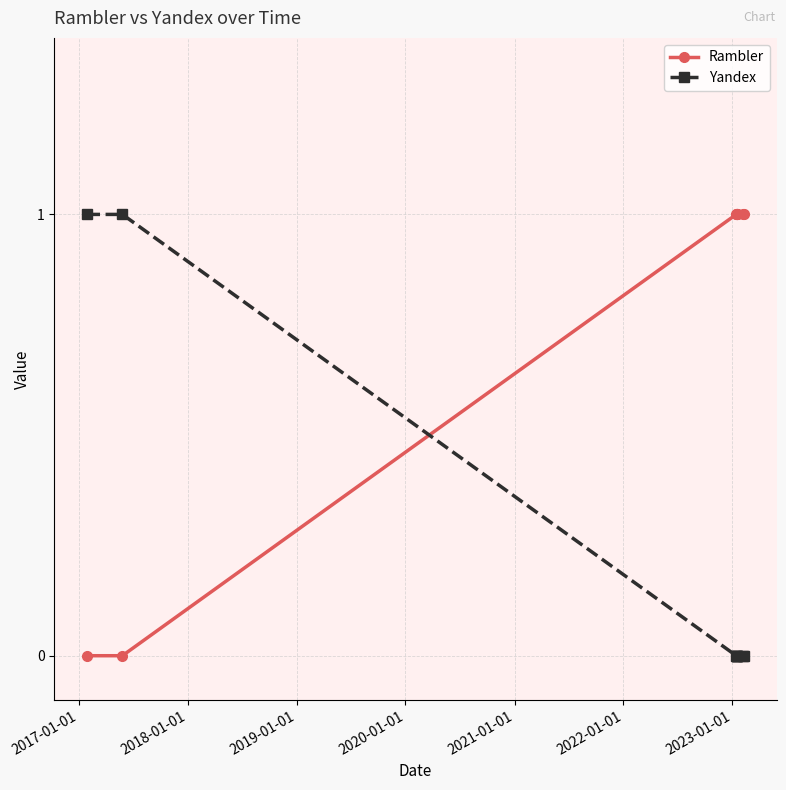

How many intersections are there between Yandex and Rambler?

1